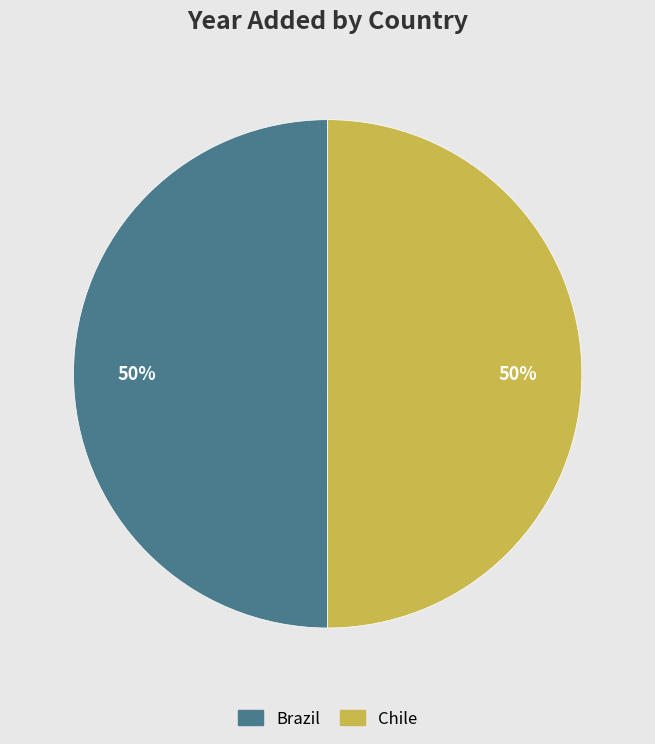

Is the sum of Chile and Brazil greater than half?

Yes